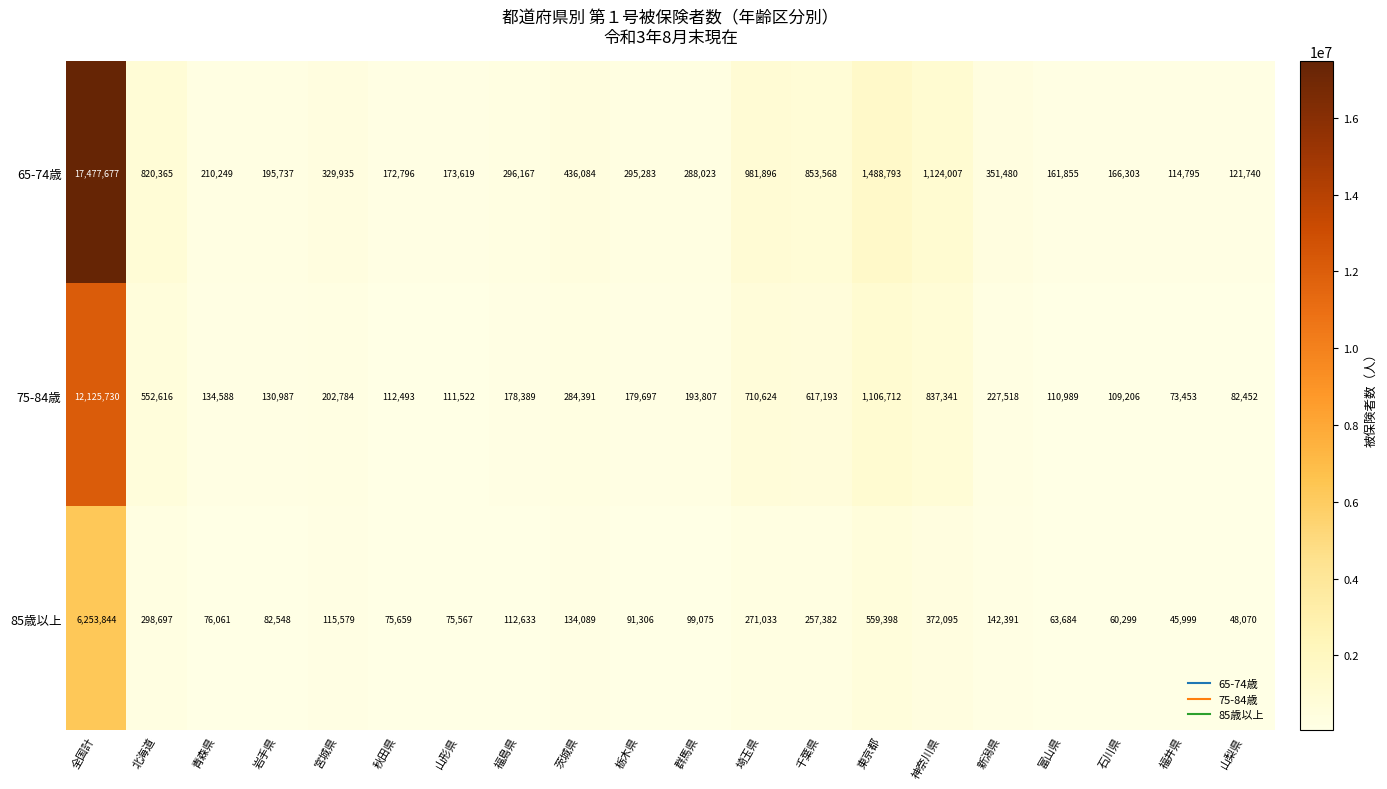

At how many categories does at least one series exceed 14737790?

1